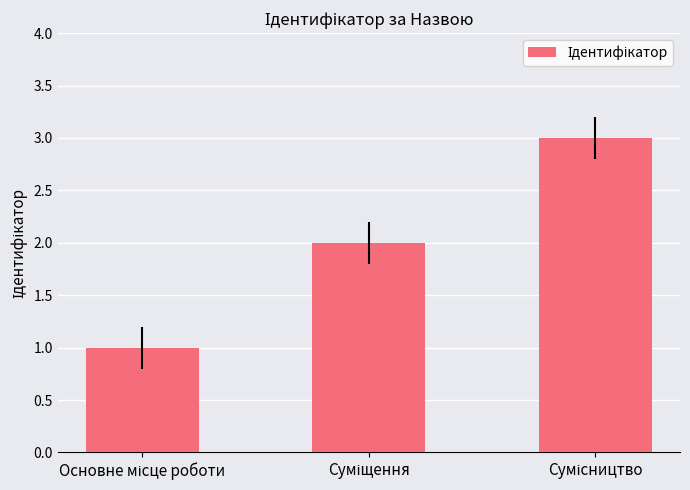

What is the maximum value shown in the chart?

3